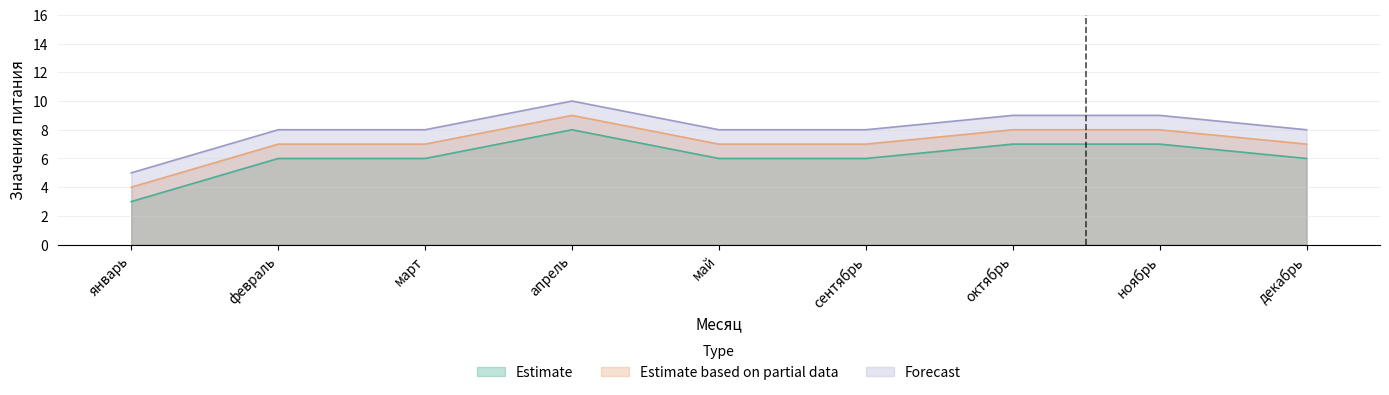

True or false: Estimate based on partial data has a value of 4 at январь.

True